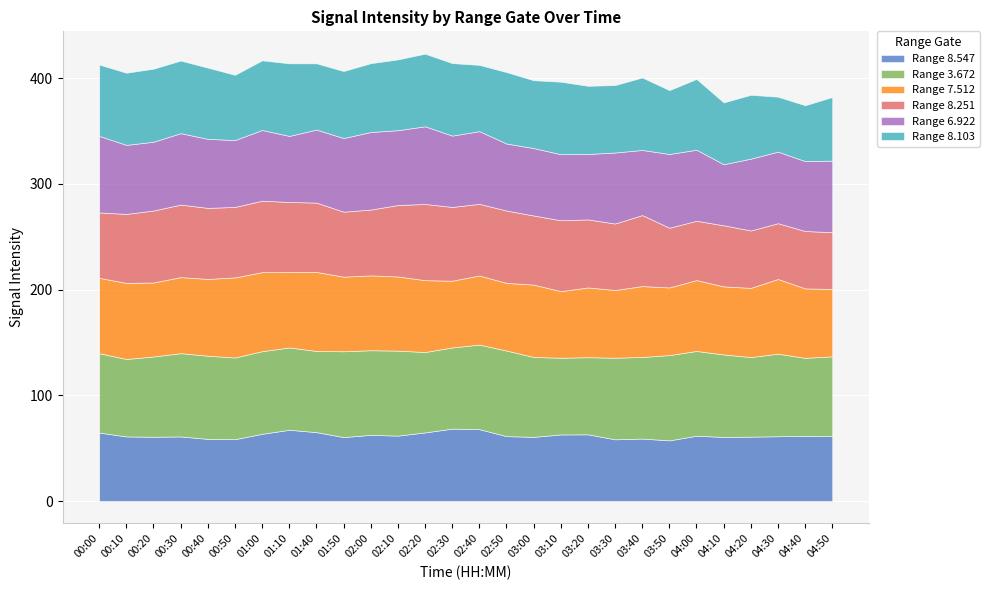

What is the label of the 15th point from the right?

02:30